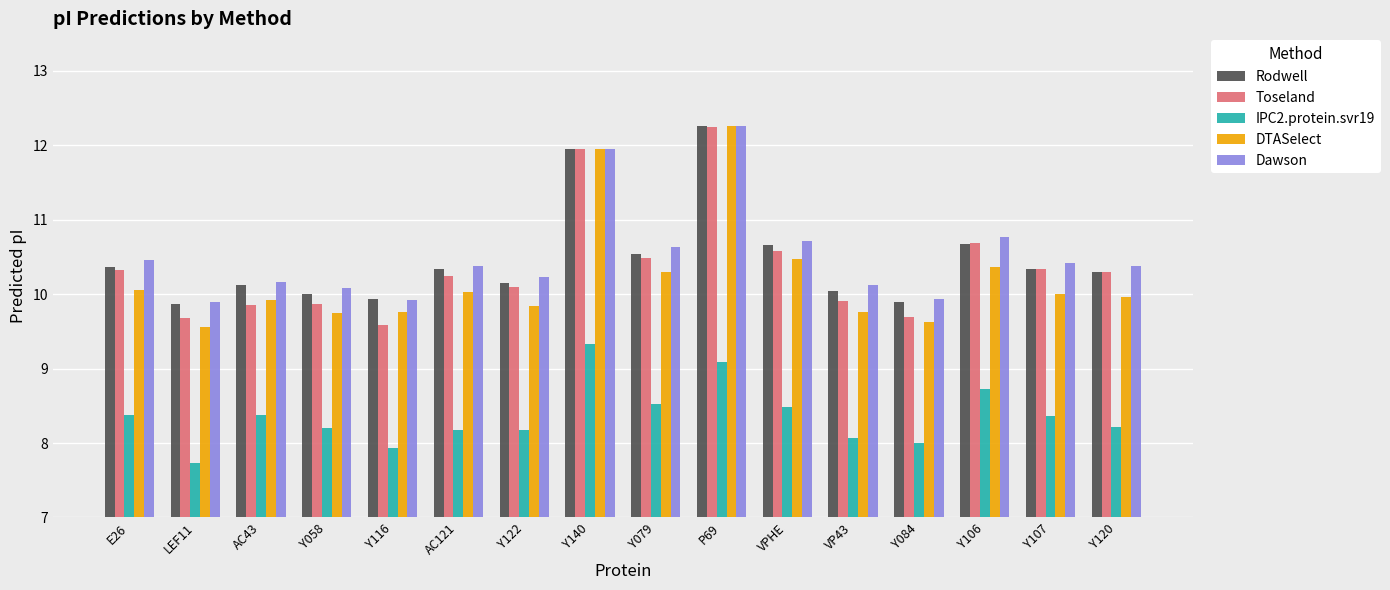

Between E26 and Y116, which series saw the biggest shift?

Toseland